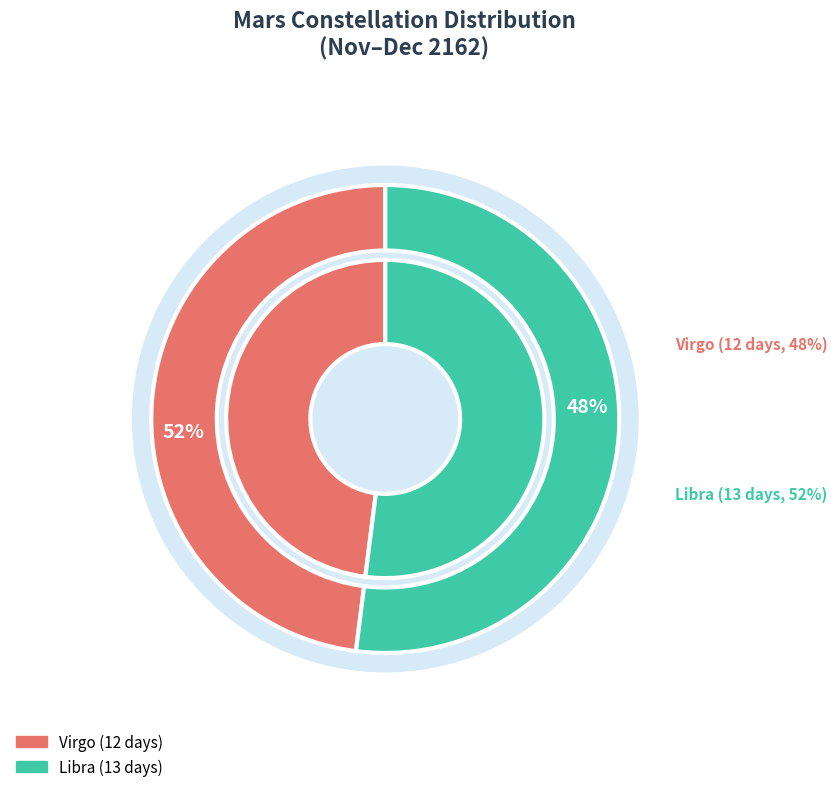

Combined, do Virgo and Libra account for over 50%?

Yes